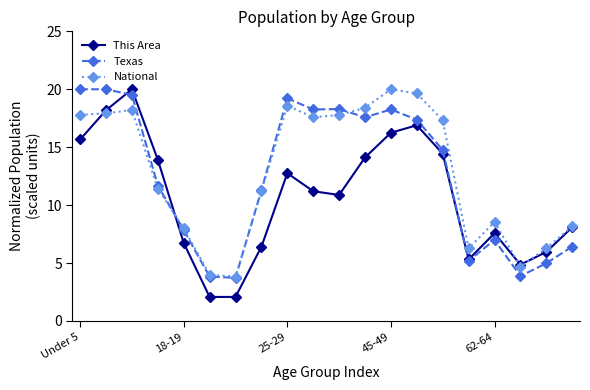

What is the difference between the maximum and minimum values in the Texas series?

16.3